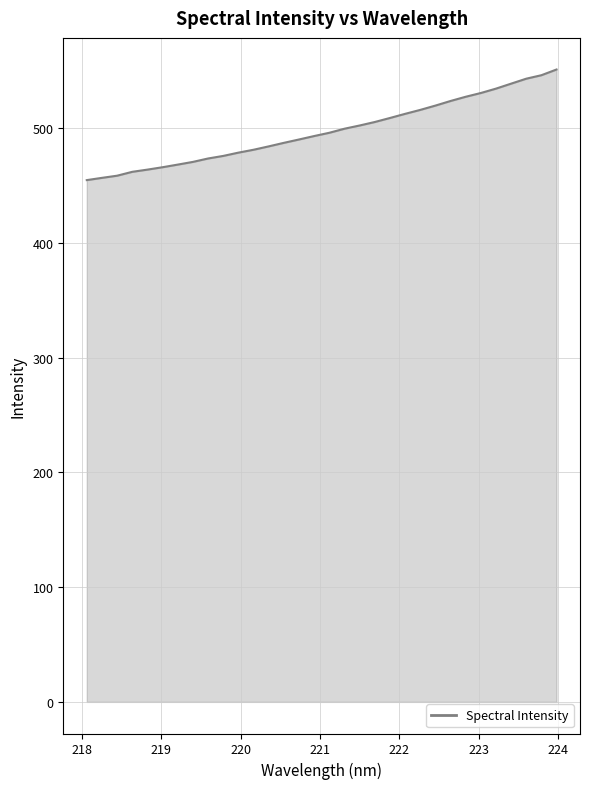

What is the greatest value displayed?

551.0